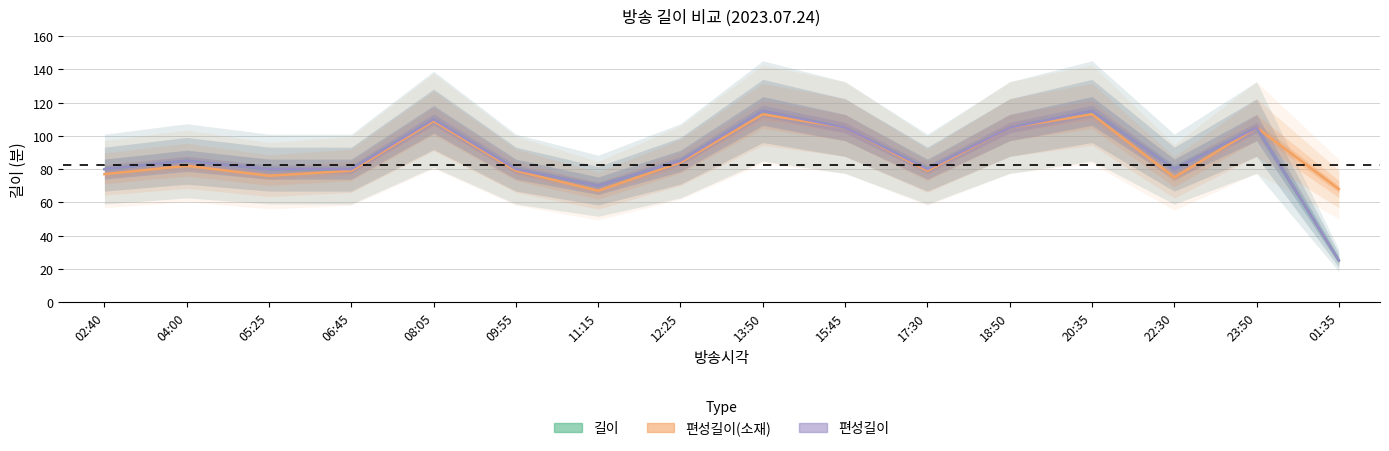

Which series has the largest total across all categories?

편성길이(소재)